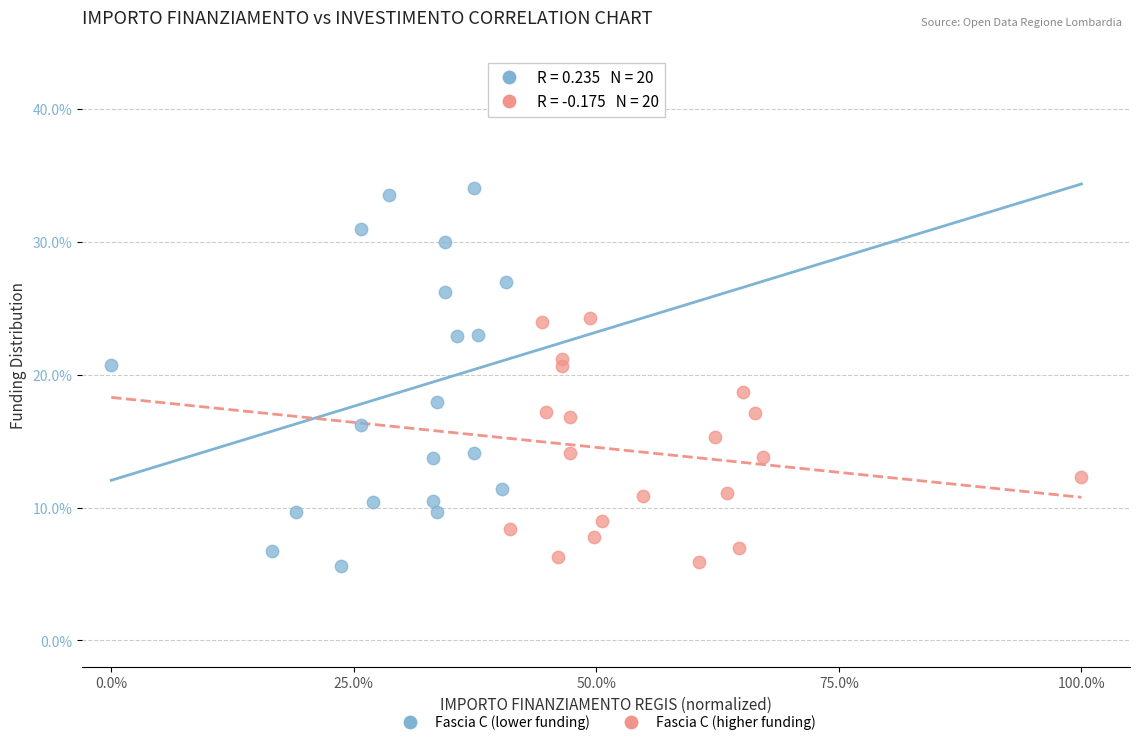

Which series contains the highest Y value?

Fascia C (lower funding)